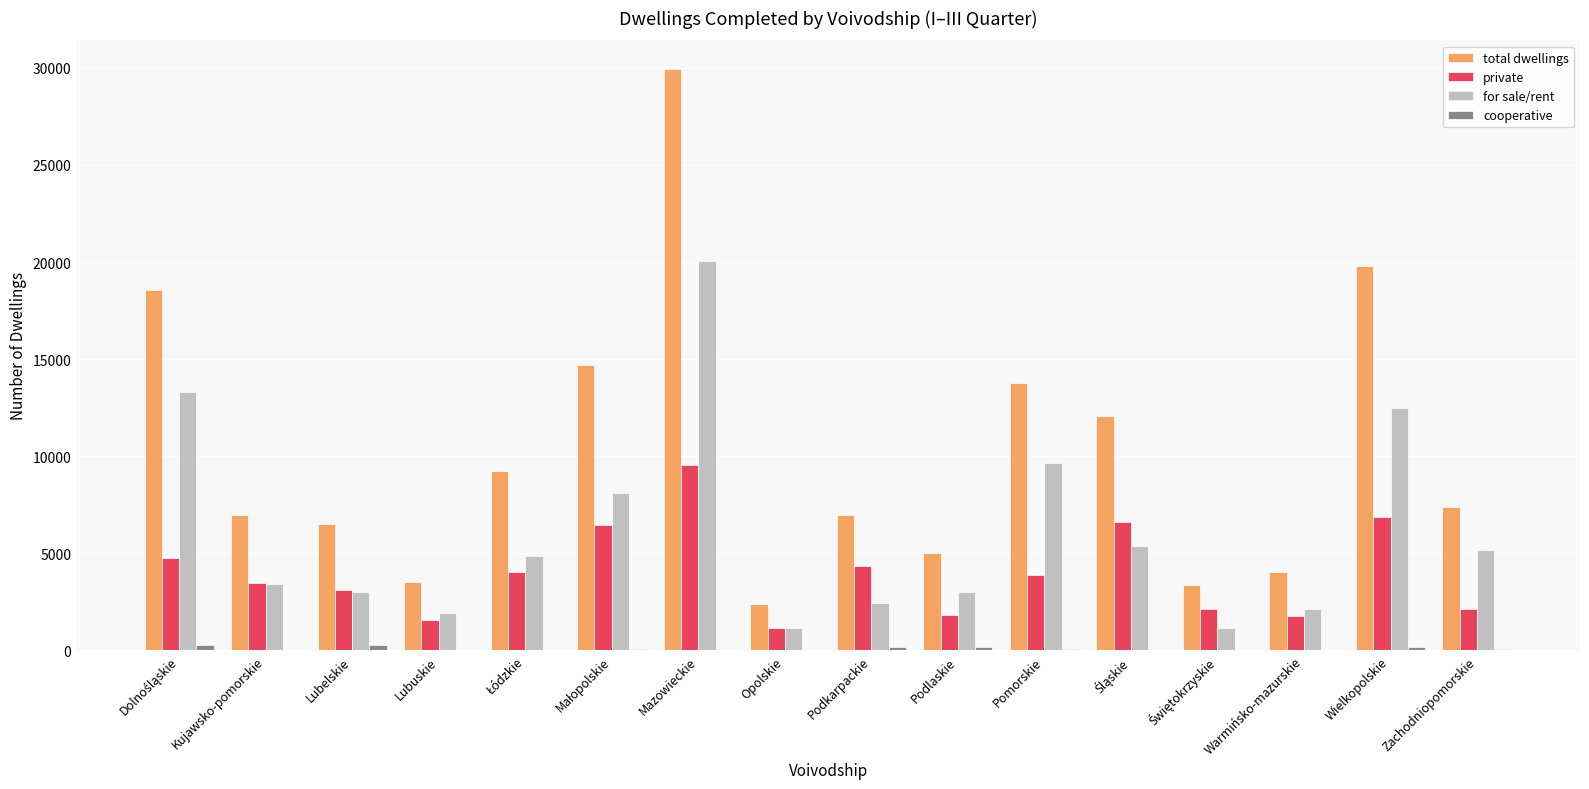

What is the sum of all private values?

63656